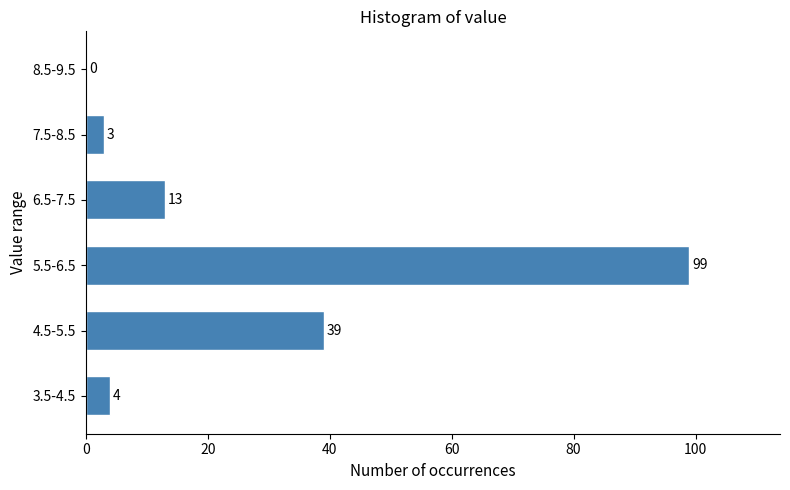

Reading bottom to top, what are all the values shown in this chart?

3.5-4.5=4	4.5-5.5=39	5.5-6.5=99	6.5-7.5=13	7.5-8.5=3	8.5-9.5=0